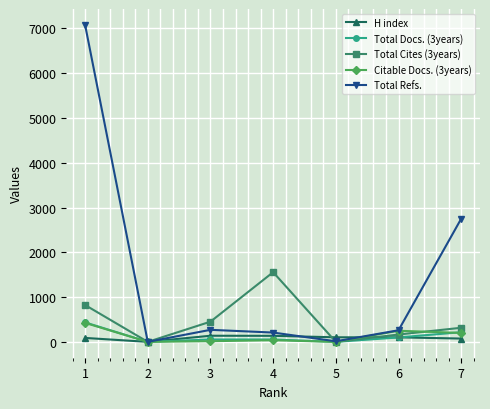

Which series has the largest range (max minus min)?

Total Refs.